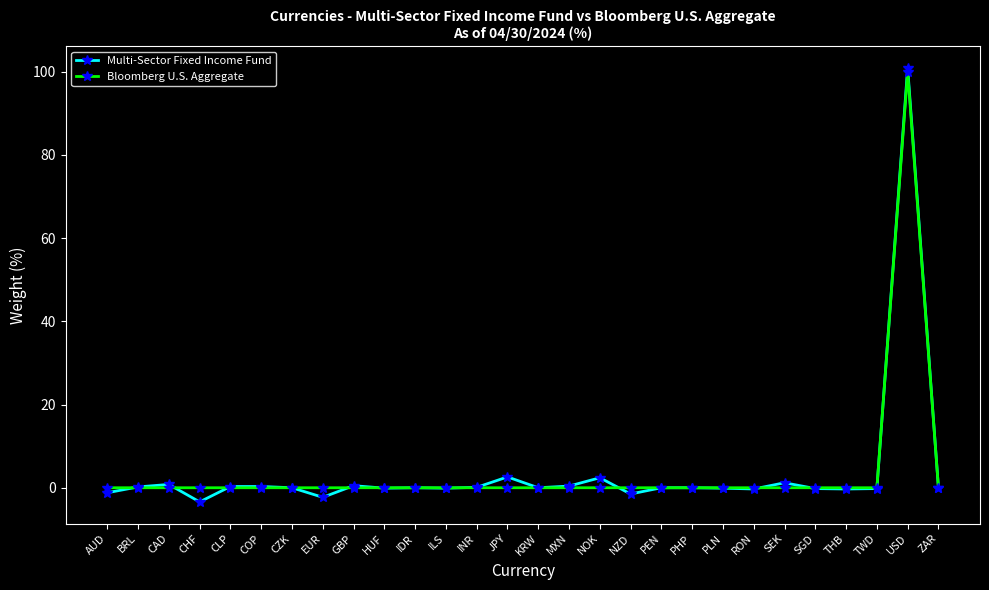

At which category does the chart reach its minimum across all series?

CHF